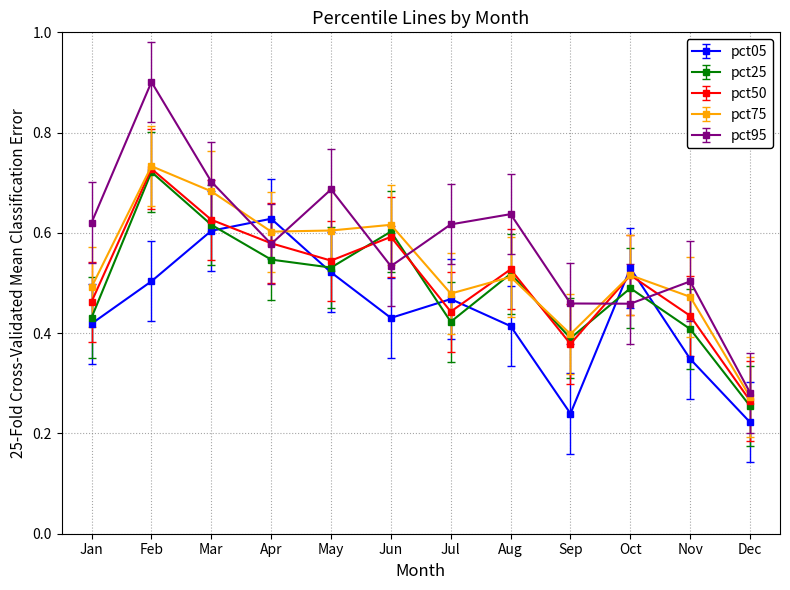

The value of pct25 at May is 0.2. True or false?

False